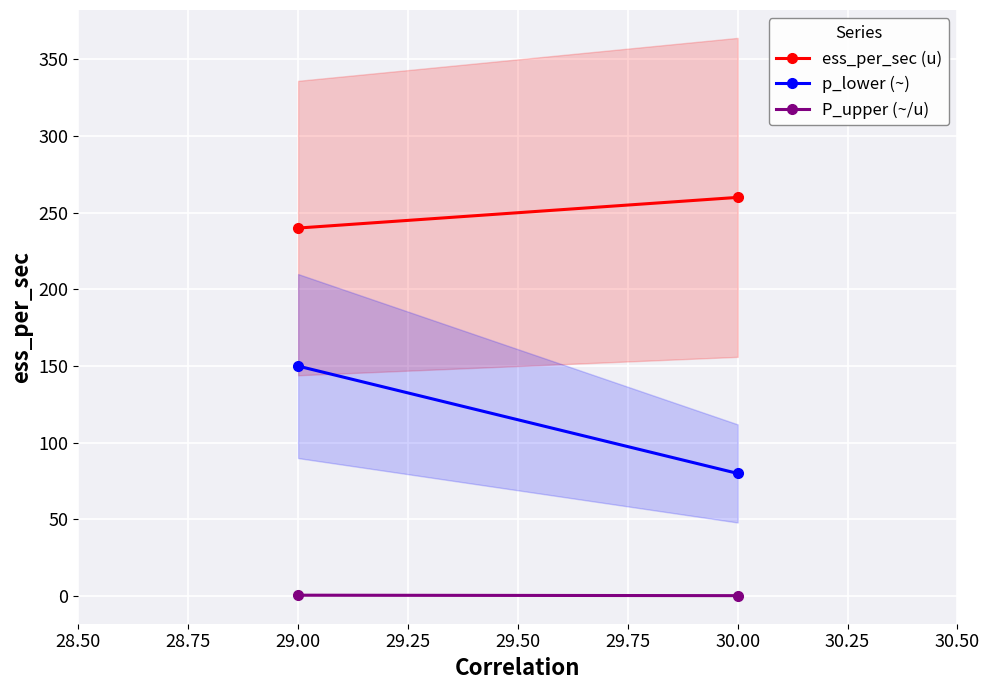

What is the value of the ess_per_sec (u) point at the 2nd from the left?

260.0